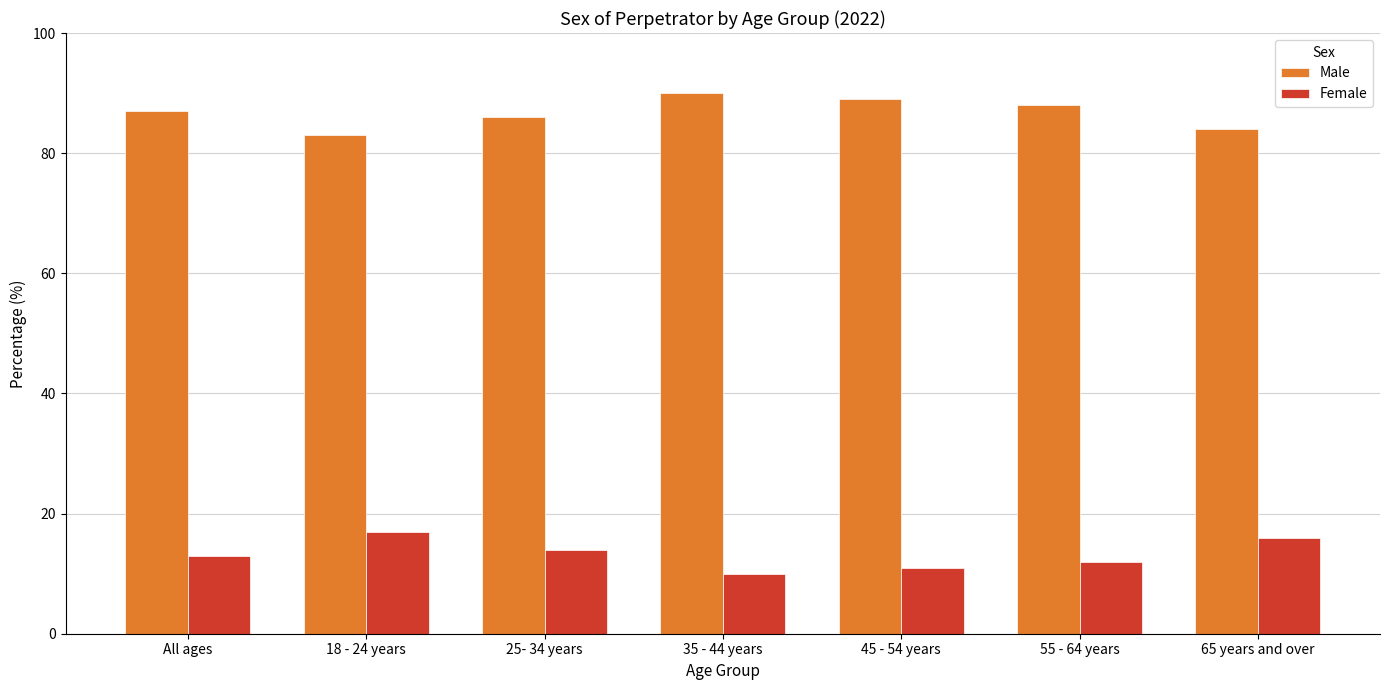

List the labels in order of Male value, largest first.

35 - 44 years, 45 - 54 years, 55 - 64 years, All ages, 25- 34 years, 65 years and over, 18 - 24 years